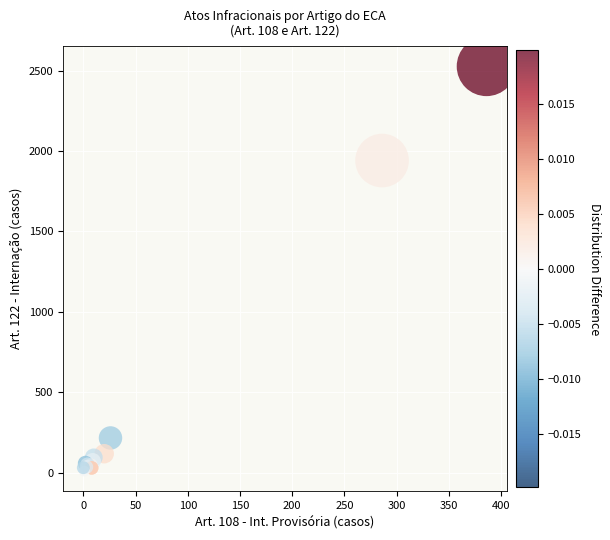

What Y value in the scatter plot is closest to 1268?

1941